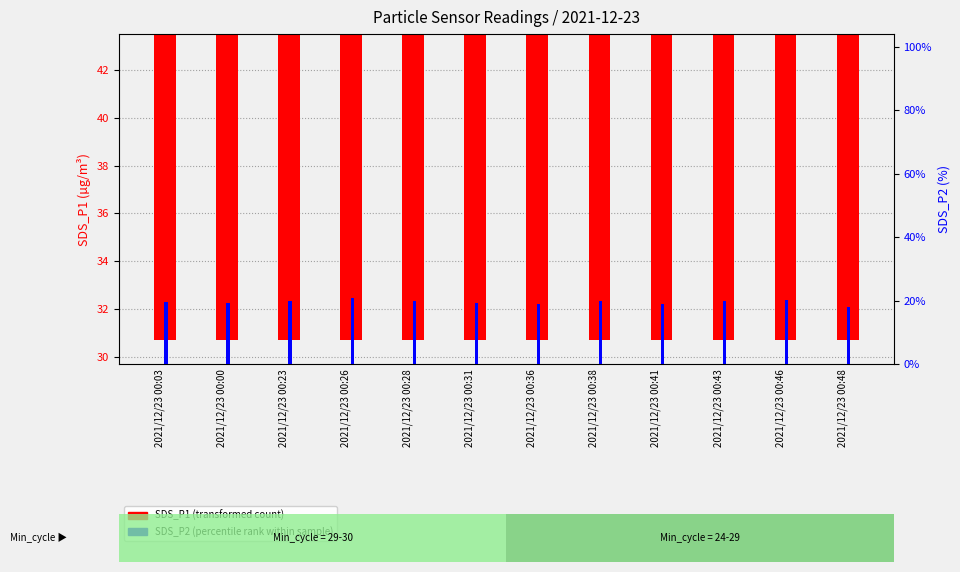

Which series has the largest total across all categories?

SDS_P1 (transformed count)